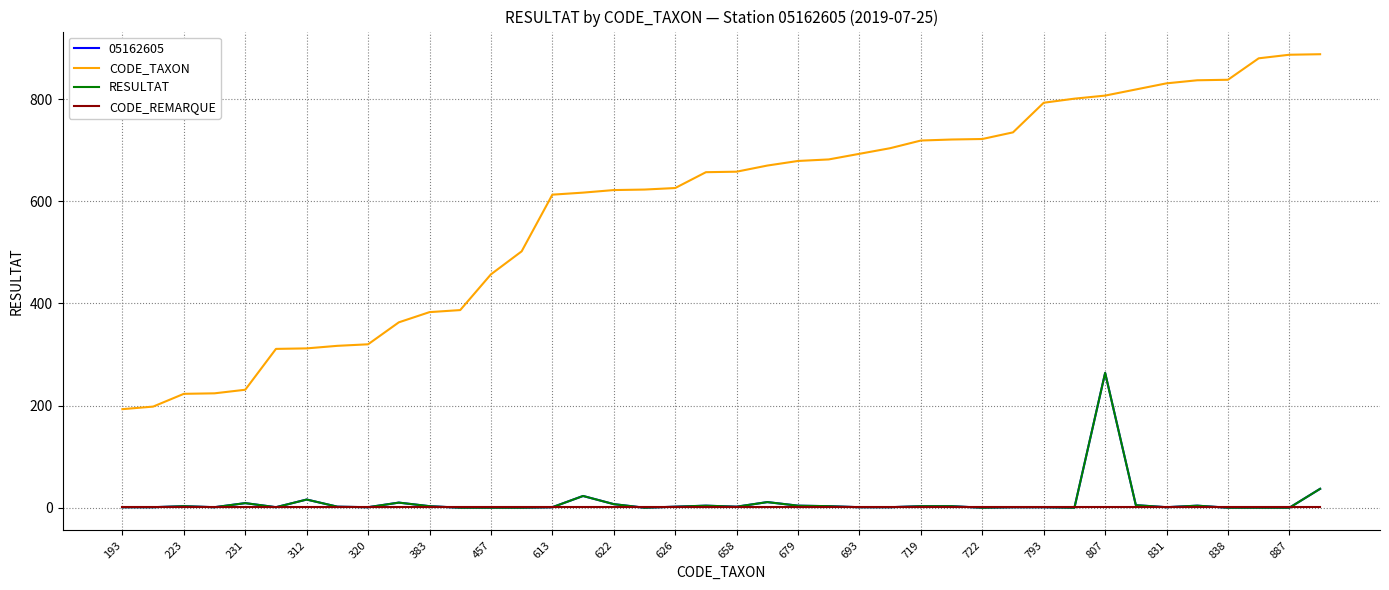

Does the chart have visible grid lines?

Yes